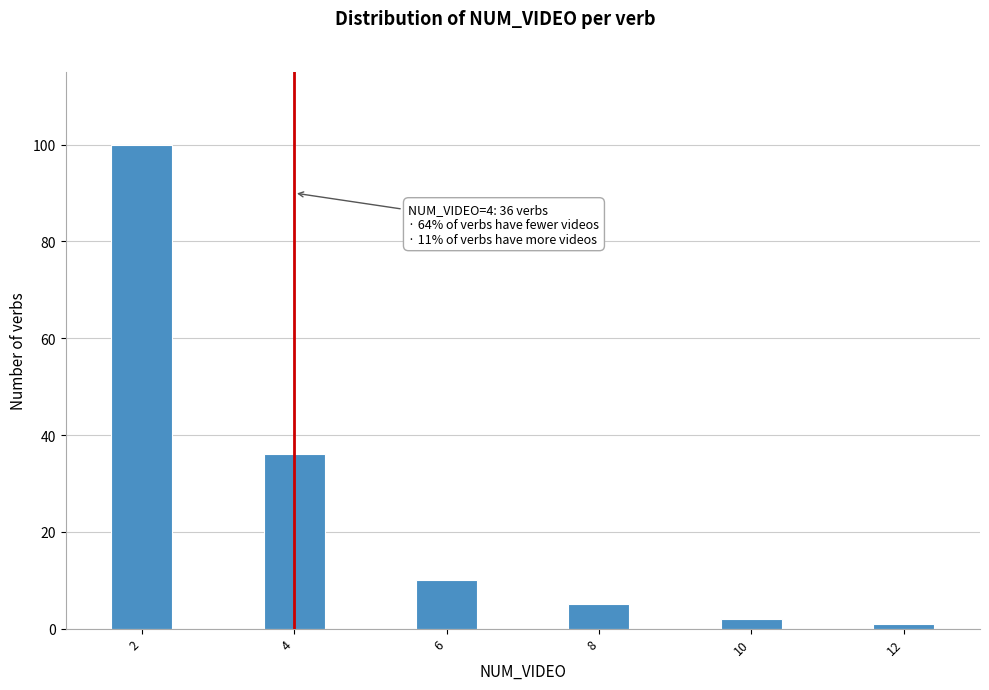

Reading left to right, extract all data points from this chart.

100	36	10	5	2	1